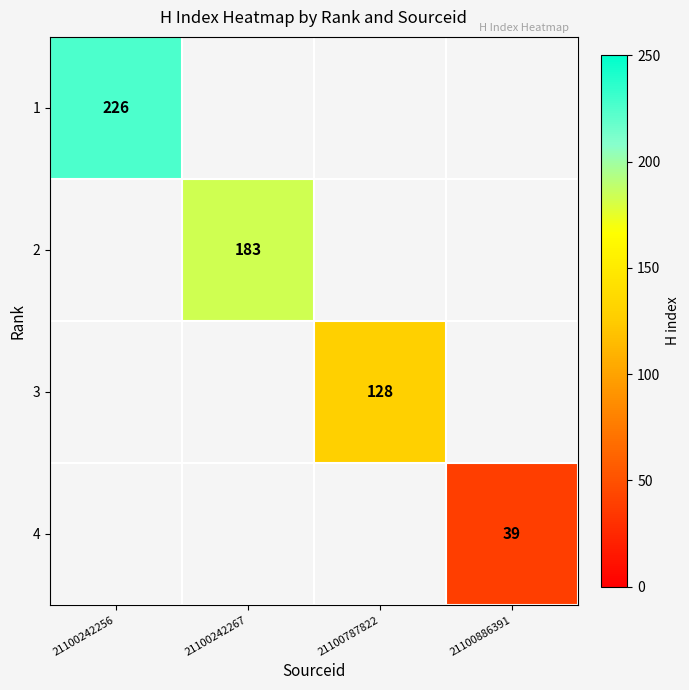

Is it true that 2 equals 74 at 21100242267?

False